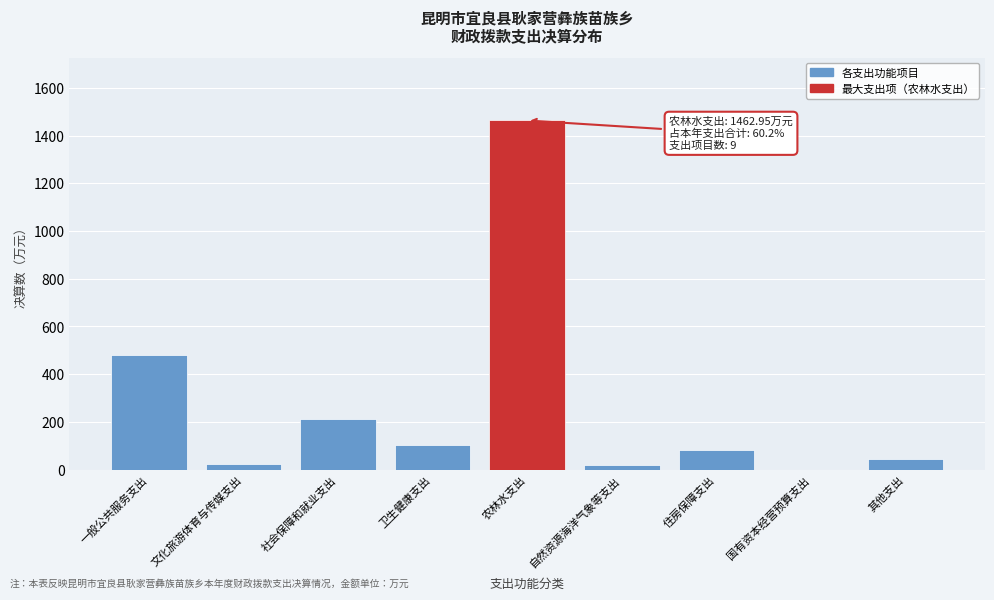

Which label corresponds to the largest value in the chart?

农林水支出